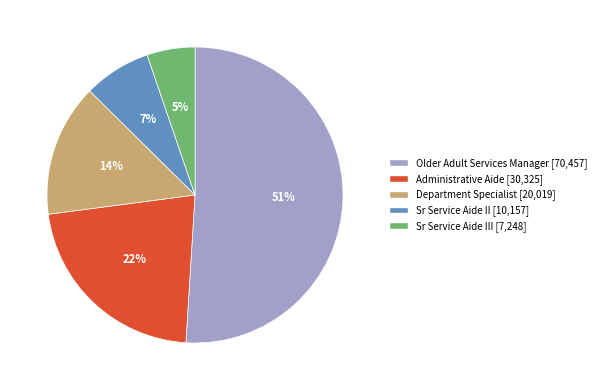

Is there any slice that represents more than half of the pie?

Yes